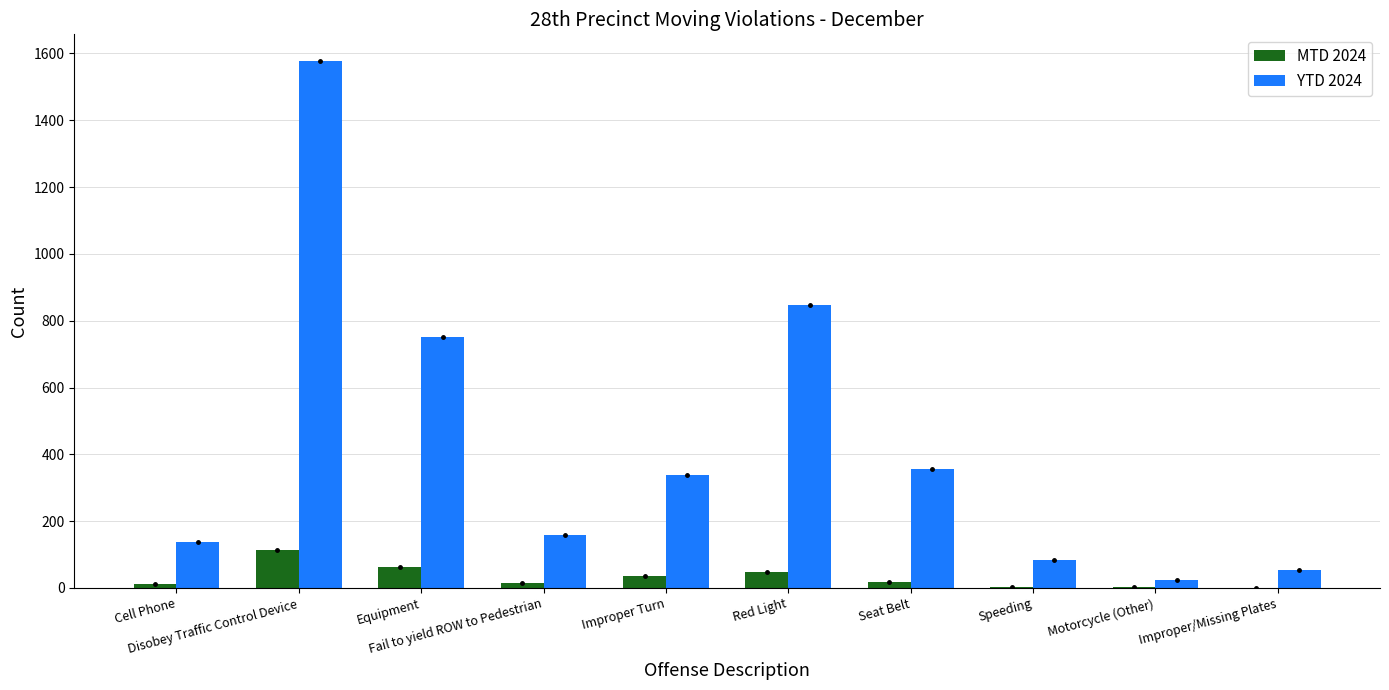

What is the sum of all YTD 2024 values?

4331